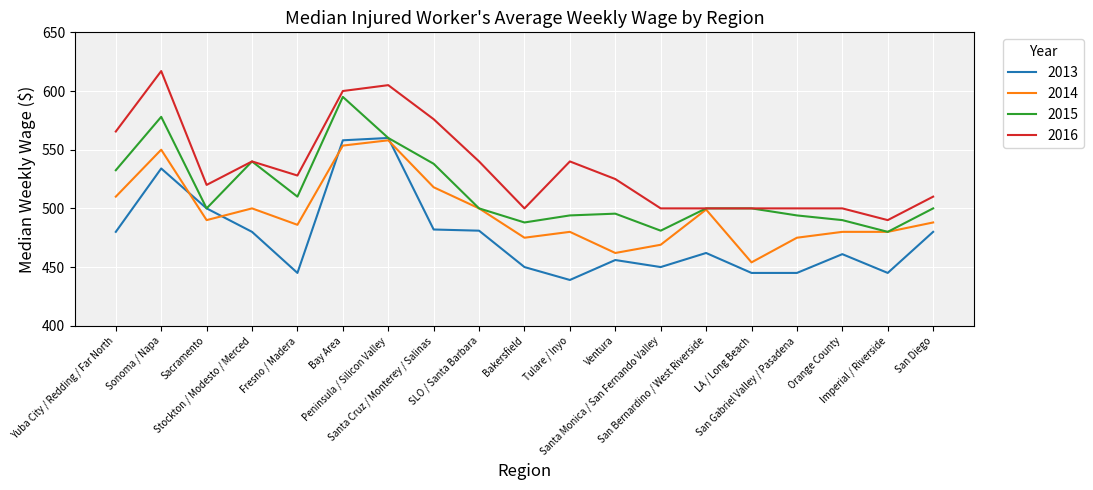

Which series has the widest spread of values?

2016